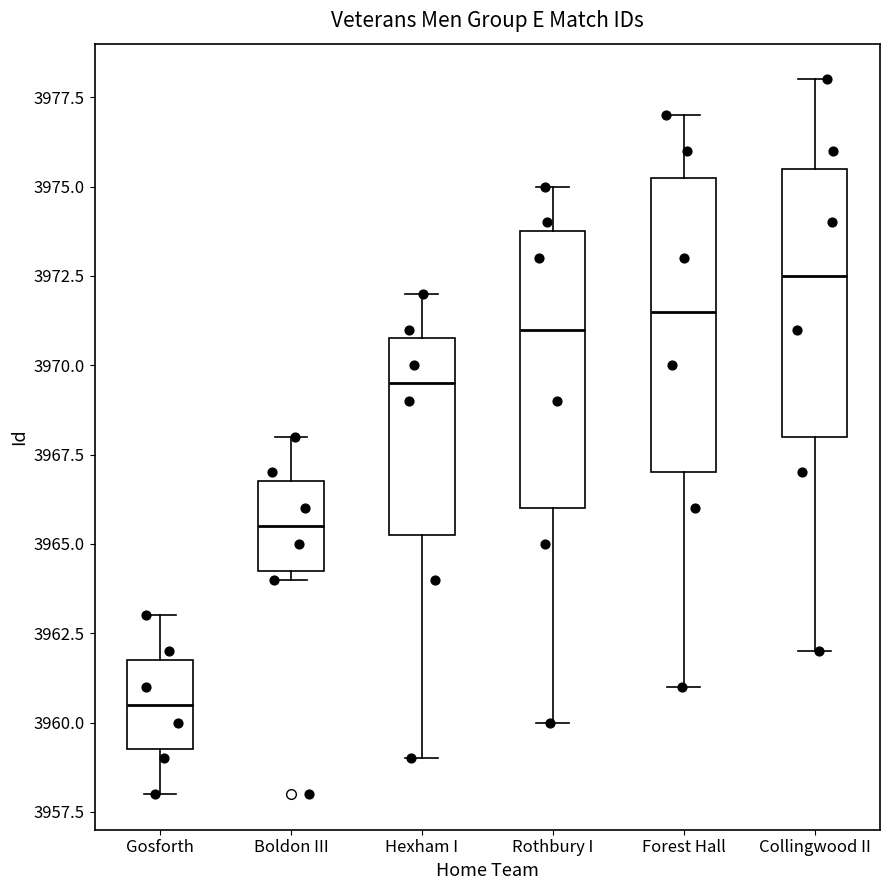

Which box is the tallest, from its lower edge to its upper edge?

Forest Hall